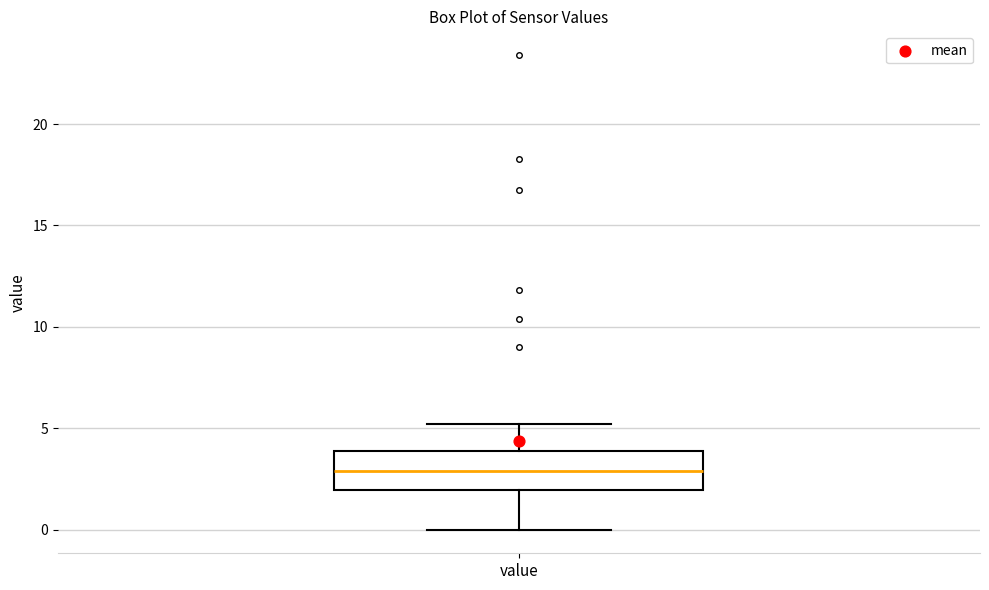

Read this box plot against the y-axis: the position of the median line, the range covered by the box, and the ends of both whiskers. The values are not printed on the chart, so give them approximately, as read against the axis.

median 3, box 2 to 4, whiskers 0 to 5